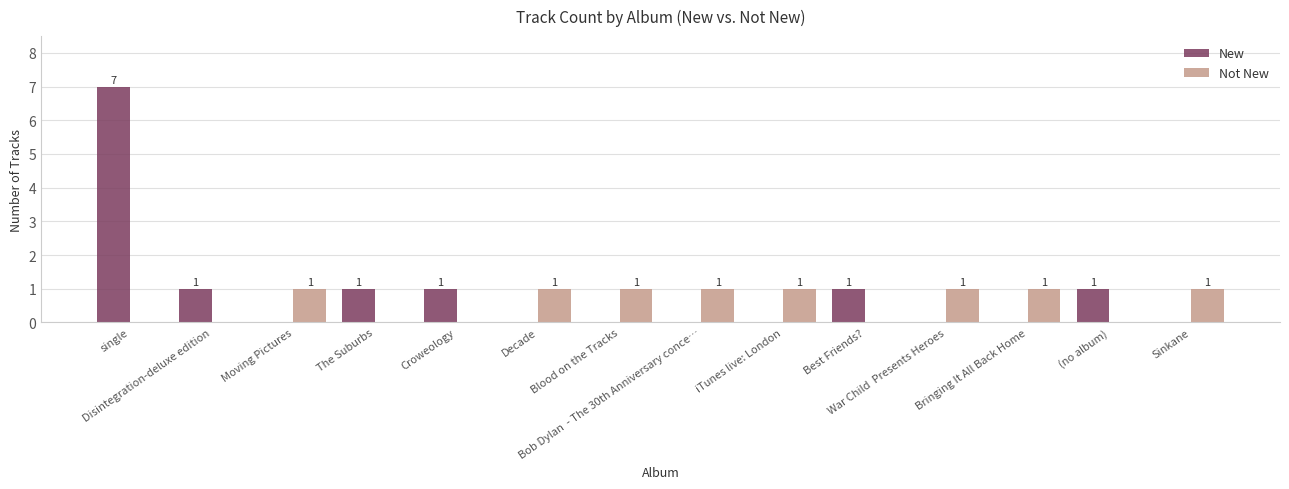

Which series has the largest total across all categories?

New